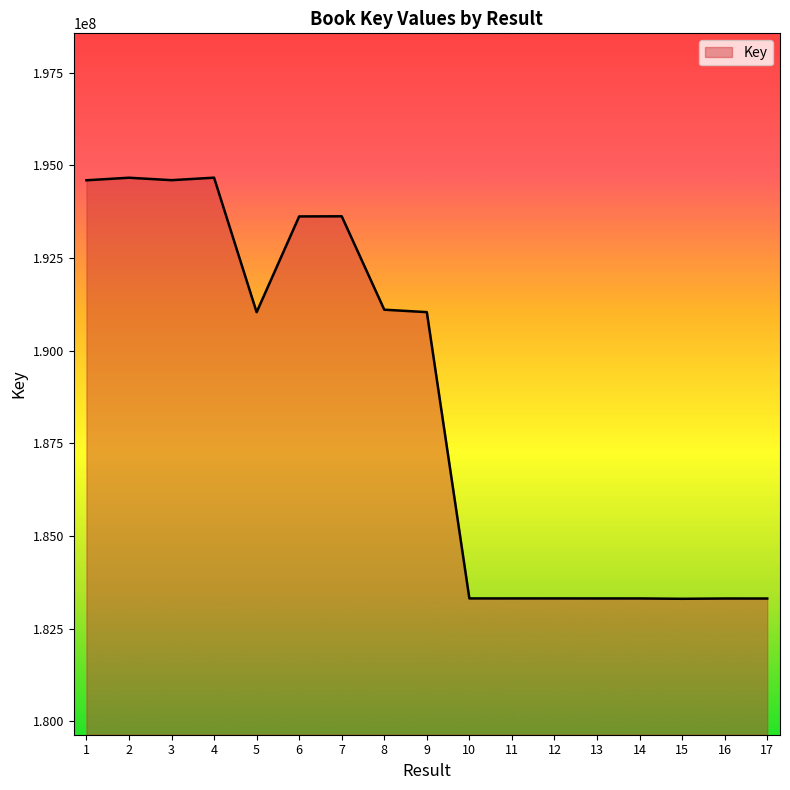

How many lines are shown in the chart?

1